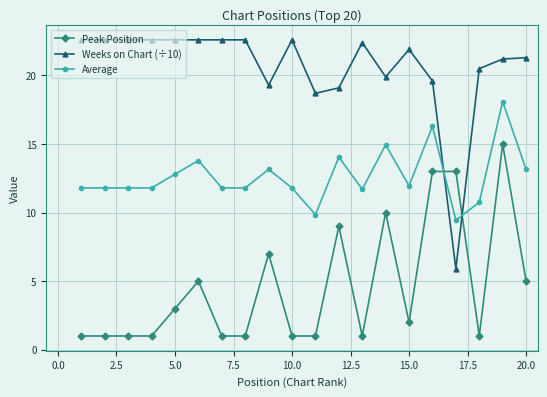

True or false: Average has more than 1 points higher than both neighbors.

True